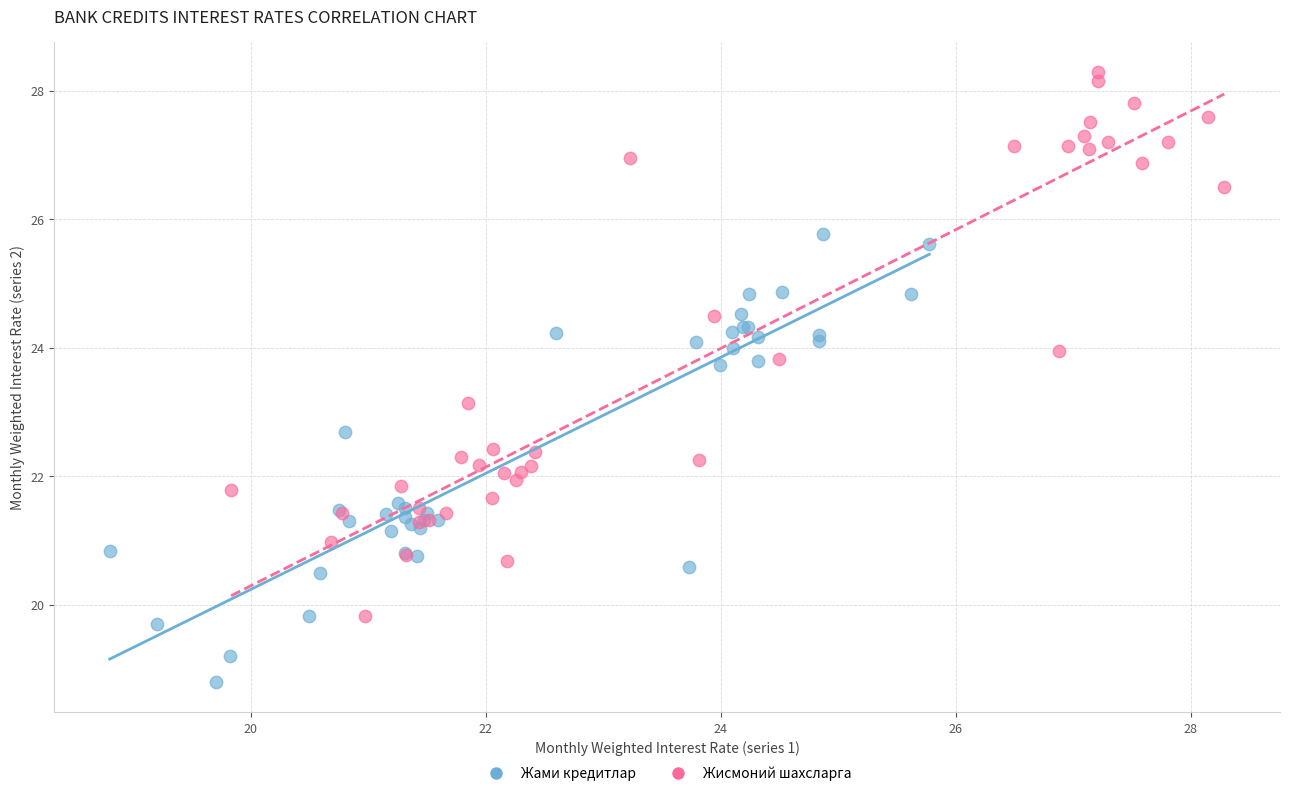

What are all the series names shown in the legend?

Жами кредитлар, Жисмоний шахсларга